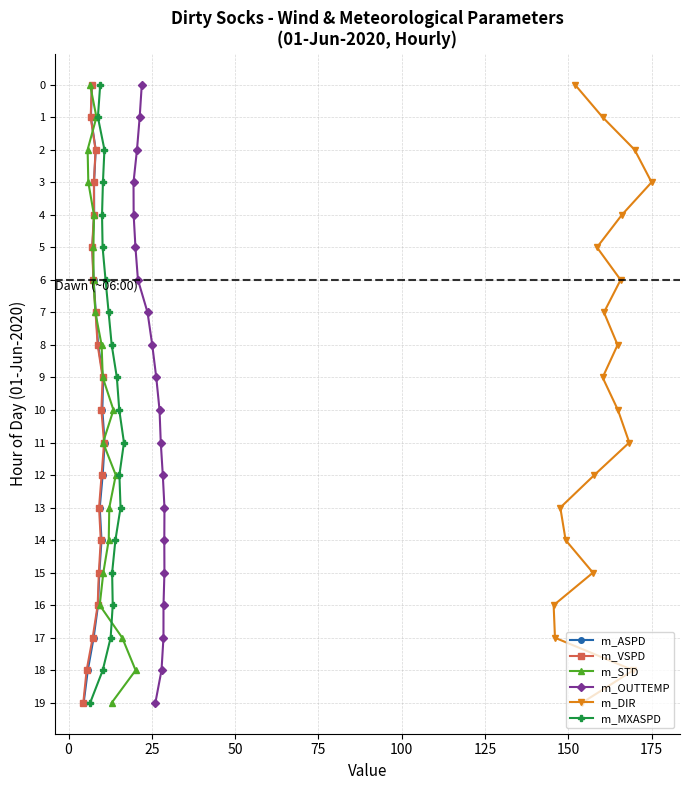

What is the maximum value for m_OUTTEMP?

19